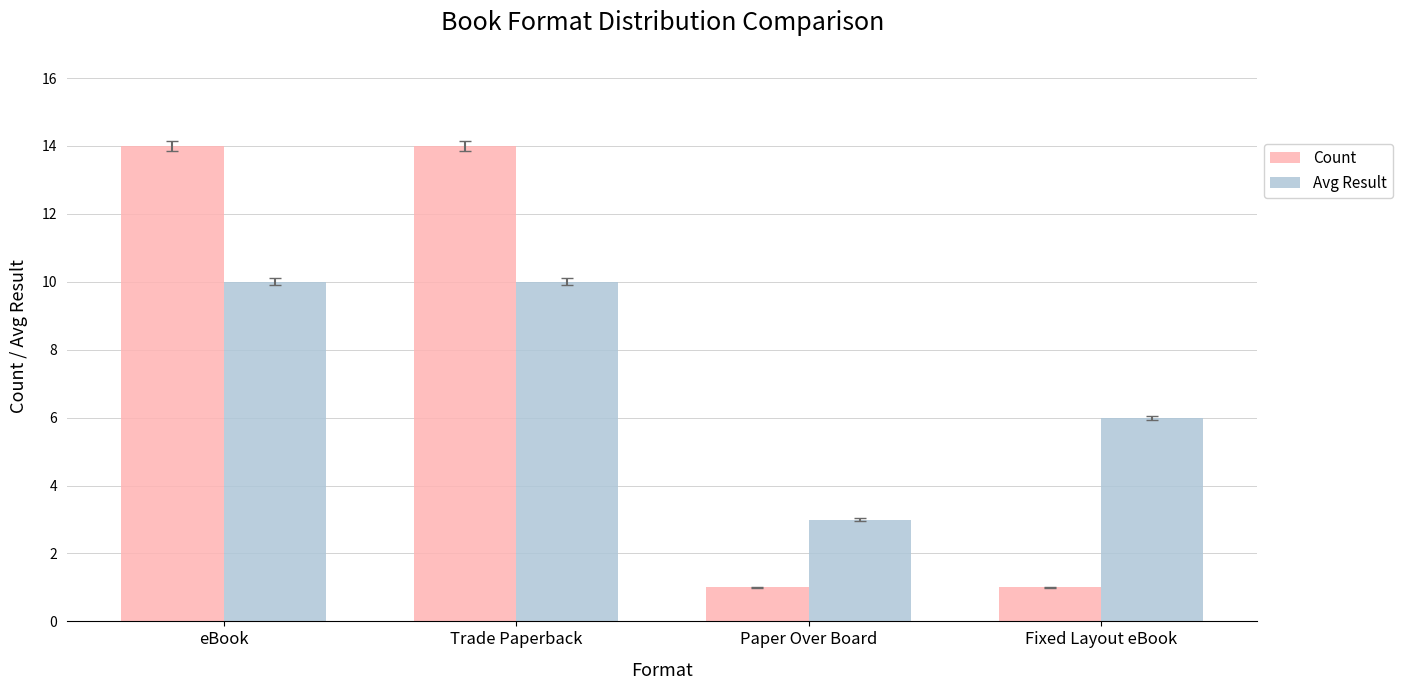

What are all the series names shown in the legend?

Count, Avg Result